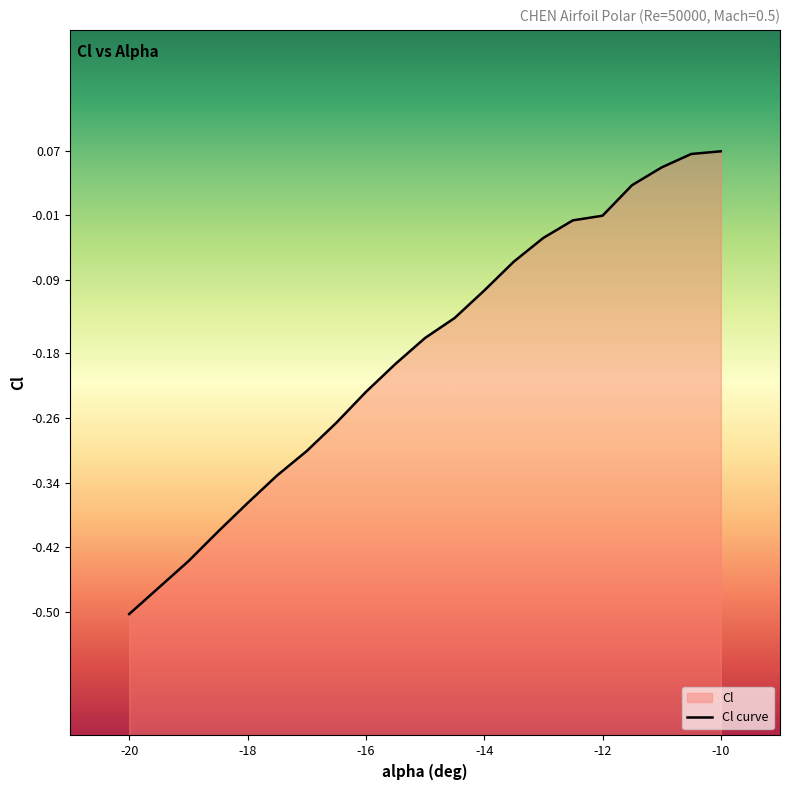

Count the number of data series in this chart.

1